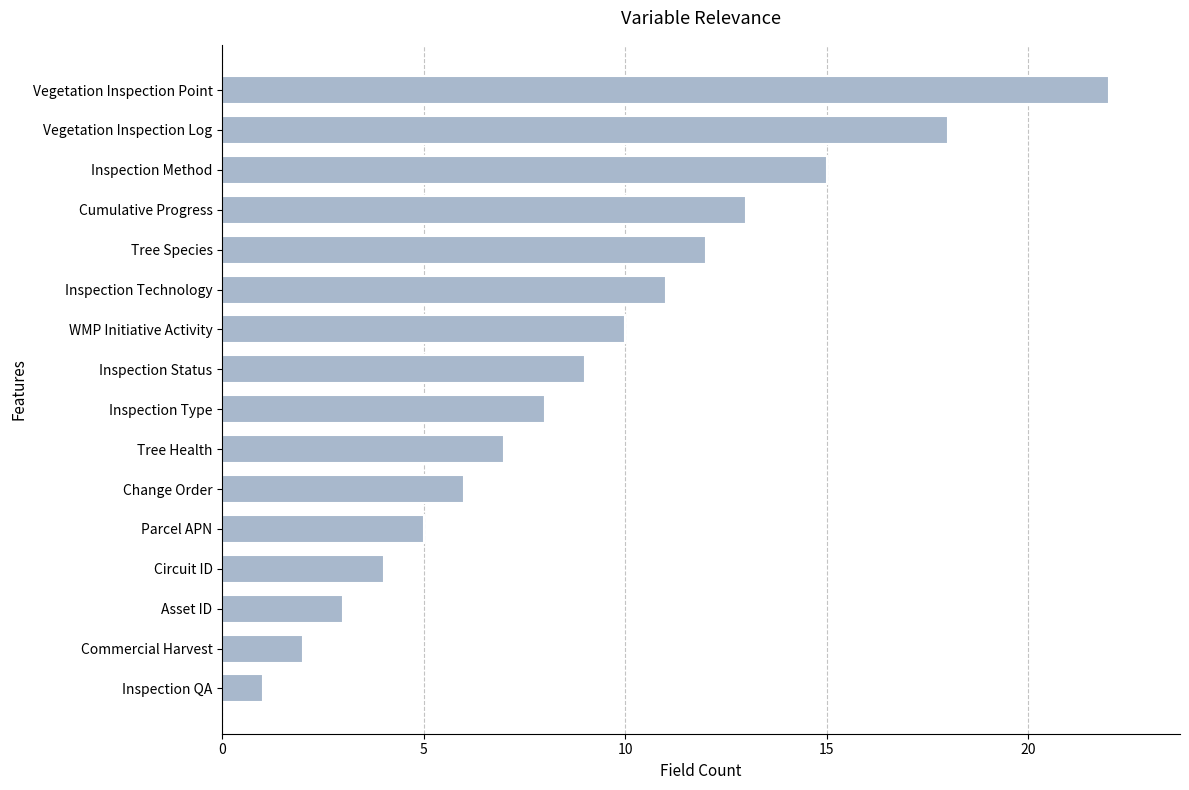

List the labels in order of value, largest first.

Vegetation Inspection Point, Vegetation Inspection Log, Inspection Method, Cumulative Progress, Tree Species, Inspection Technology, WMP Initiative Activity, Inspection Status, Inspection Type, Tree Health, Change Order, Parcel APN, Circuit ID, Asset ID, Commercial Harvest, Inspection QA